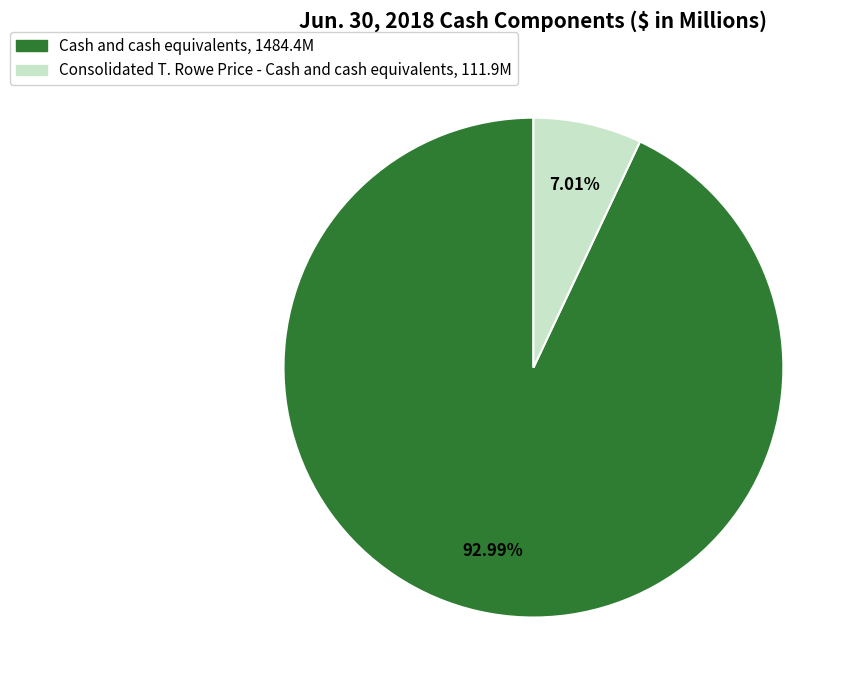

The Cash and cash equivalents slice represents 99% of the pie. True or false?

False